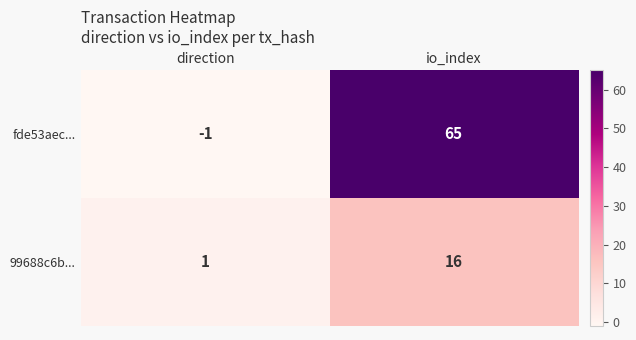

Which series has the widest spread of values?

fde53aec...